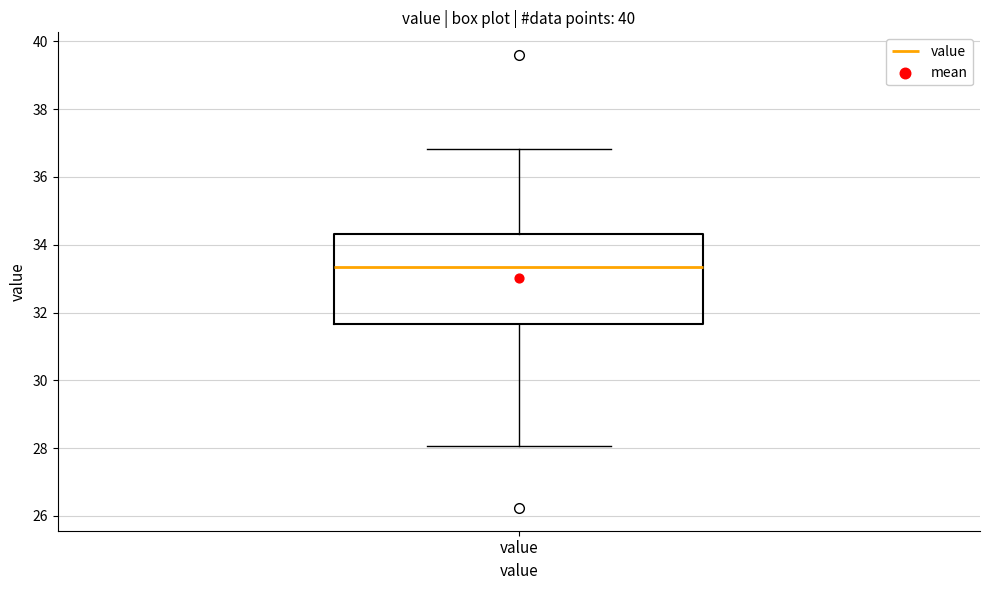

Transcribe this box plot: give where the median line is, the range the box spans, and where the two whiskers end, as read against the y-axis. The values are not printed on the chart, so give them approximately, as read against the axis.

median 33.4, box 31.6 to 34.4, whiskers 28.0 to 36.8